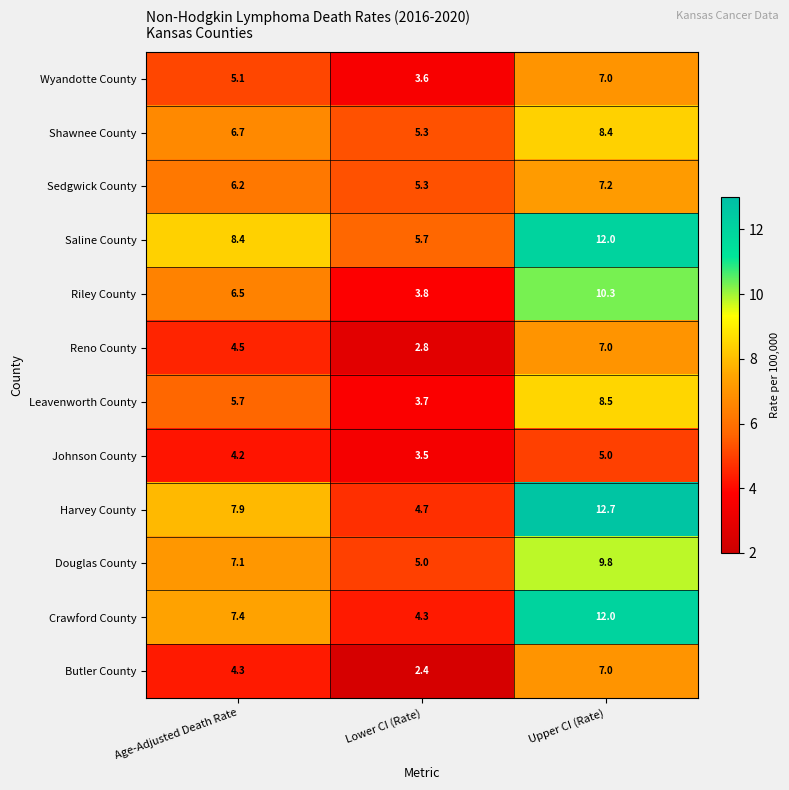

The value of Wyandotte County at Lower CI (Rate) is 3.6. True or false?

True